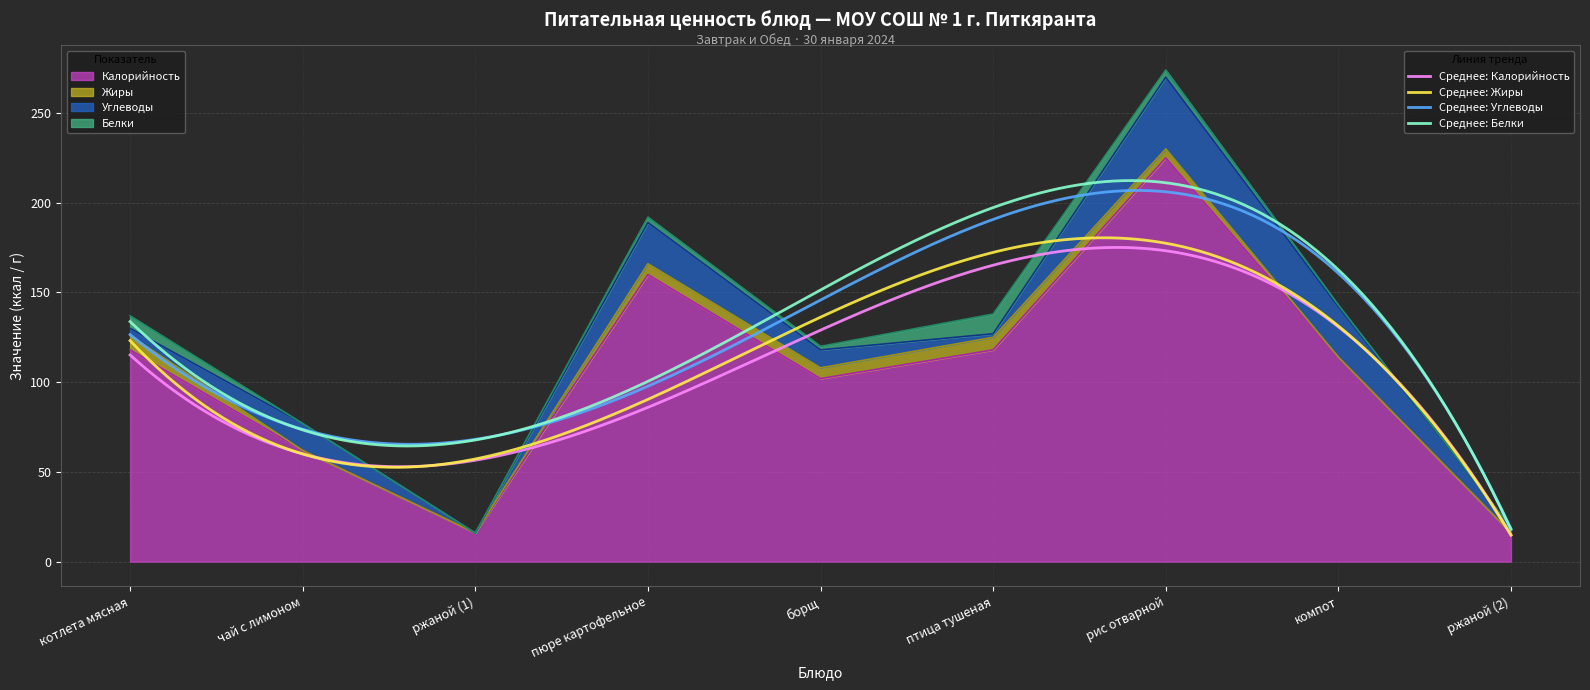

What is the label of the 5th point from the left?

борщ